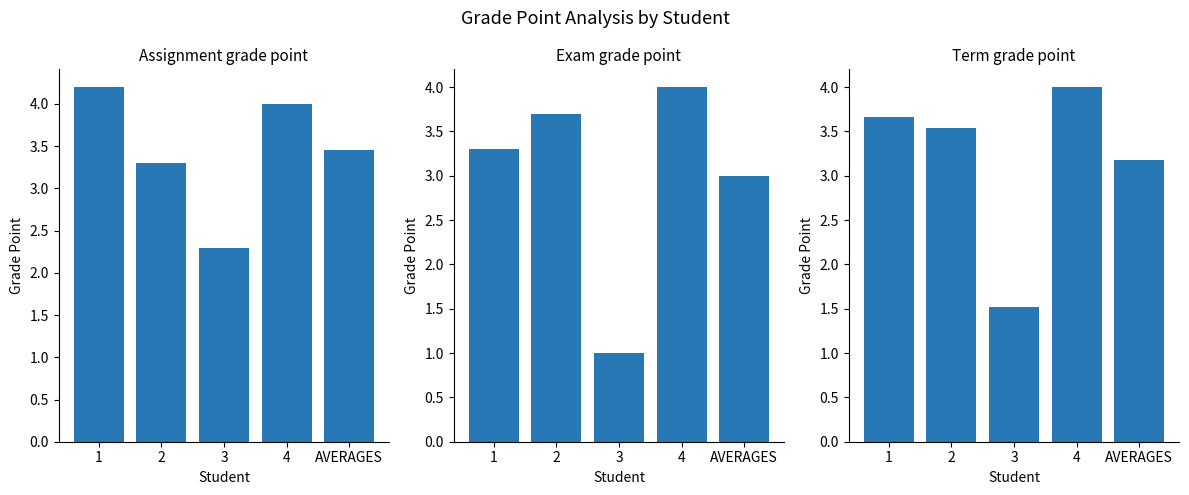

Rank the series by their maximum value, from lowest to highest.

Exam grade point, Term grade point, Assignment grade point